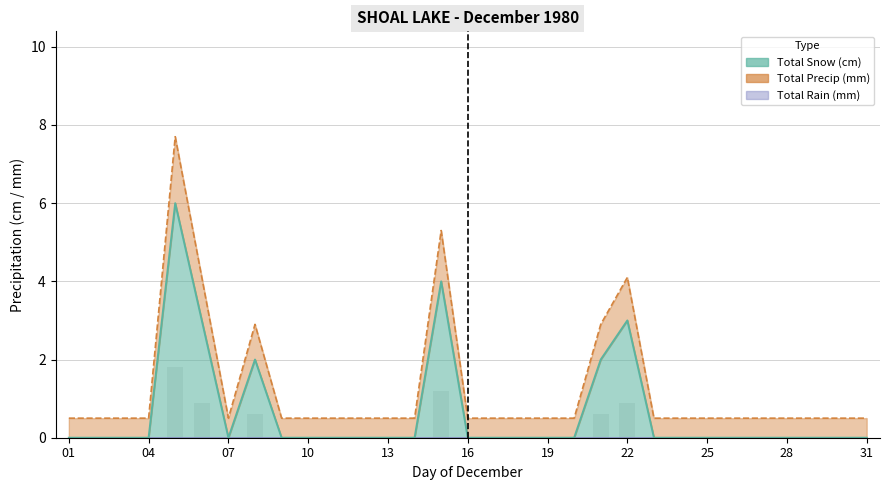

At which category is the sum across all series the highest?

05